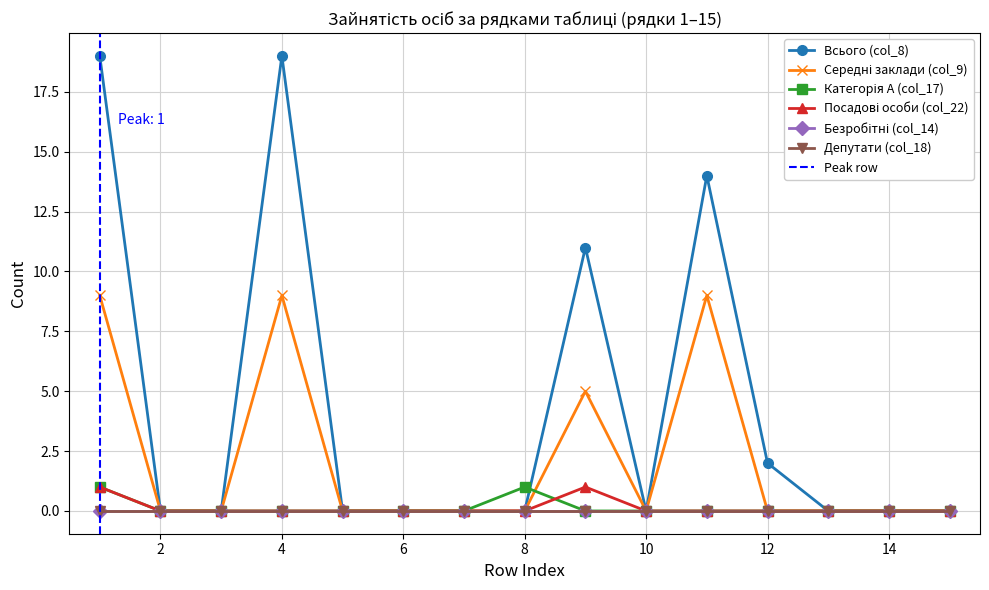

Between 7 and 15, which is larger?

7